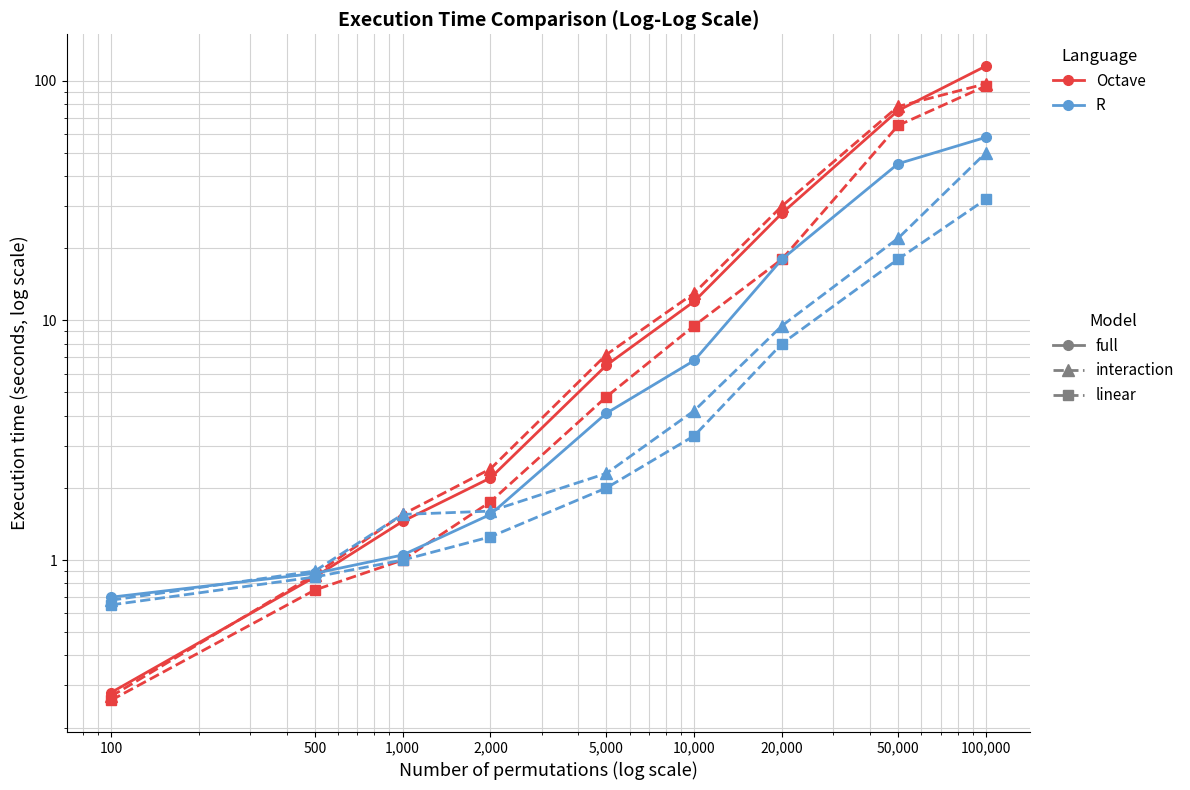

True or false: R - interaction has a value of 0.3 at 100.

False